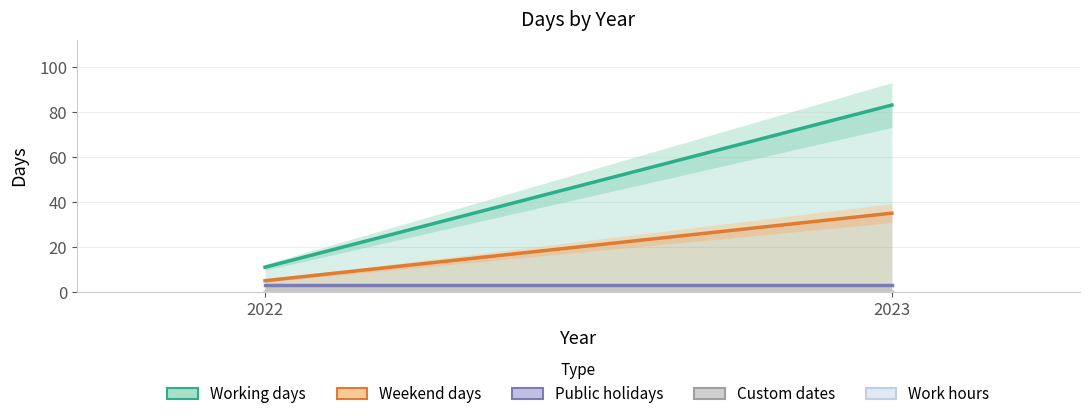

Reading left to right, list all the values displayed in this chart.

Working days: 2022=11	2023=83
Weekend days: 2022=5	2023=35
Public holidays: 2022=3	2023=3
Custom dates: 2022=0	2023=0
Work hours: 2022=0	2023=0